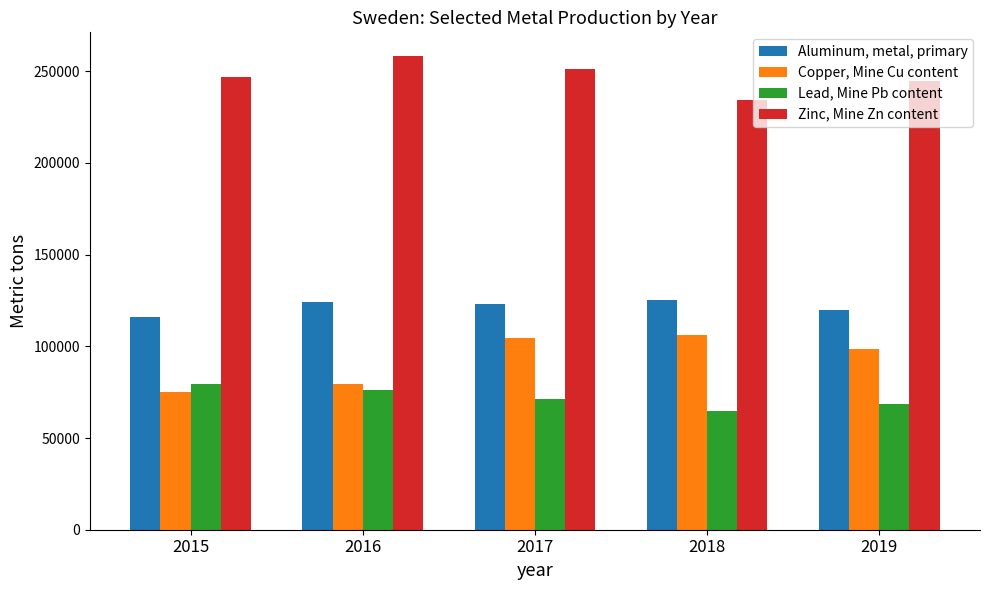

What is the value of the Copper, Mine Cu content bar at the 1st from the left?

75113